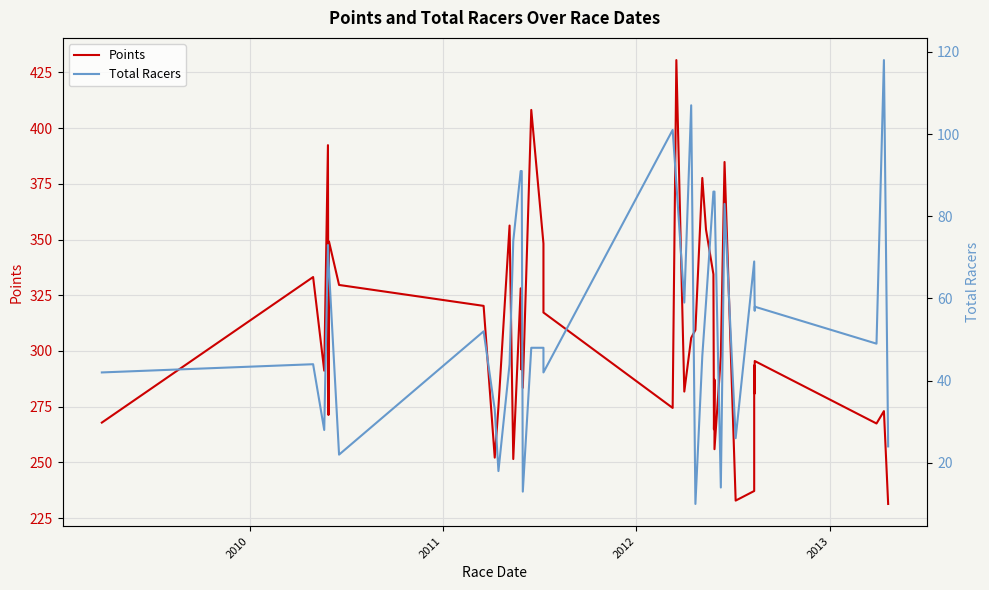

Rank the series by their maximum value, from highest to lowest.

Points, Total Racers